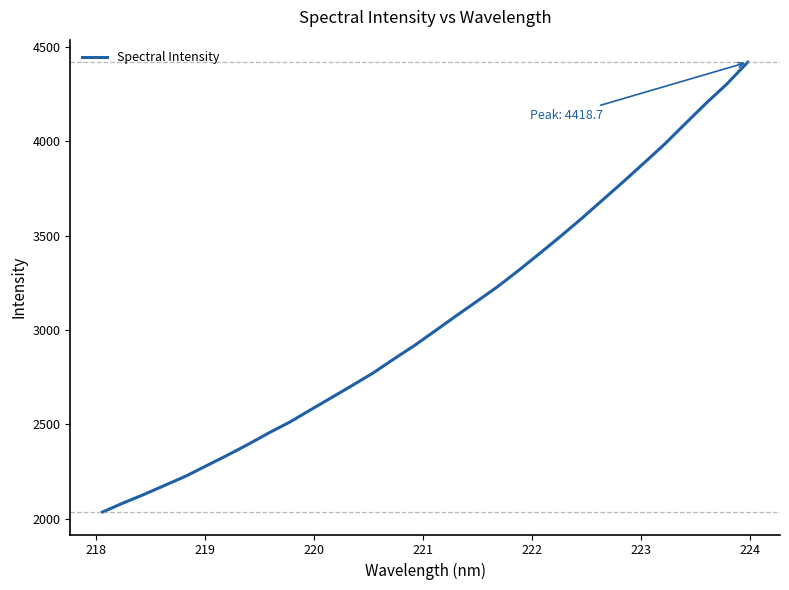

What is the greatest value displayed?

4418.7